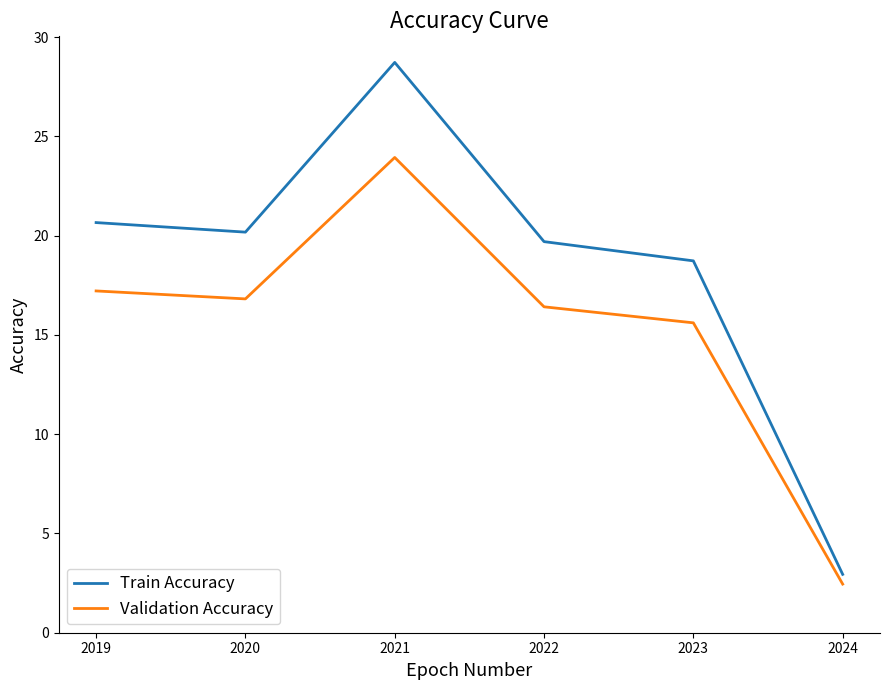

Read the Validation Accuracy value at 2020.

16.8